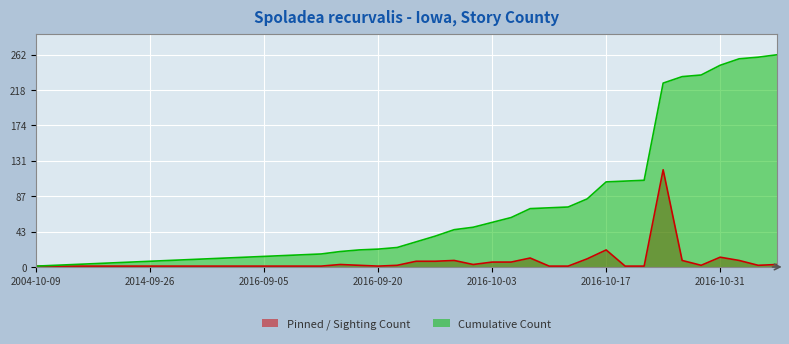

The Pinned / Sighting Count series shows 3 at 2016-10-02. True or false?

True